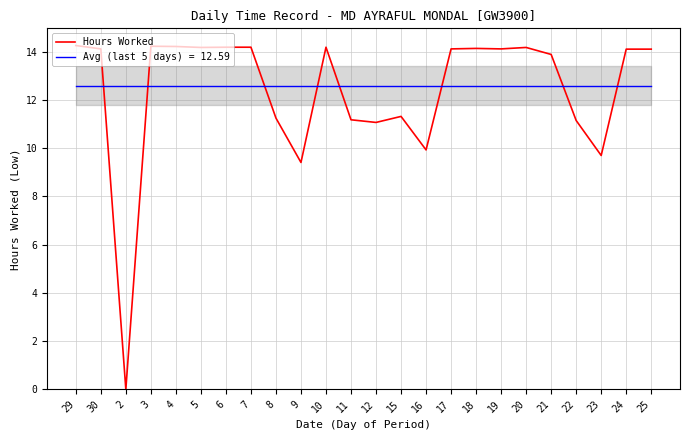

True or false: the data shows 8.8 at 5.

False